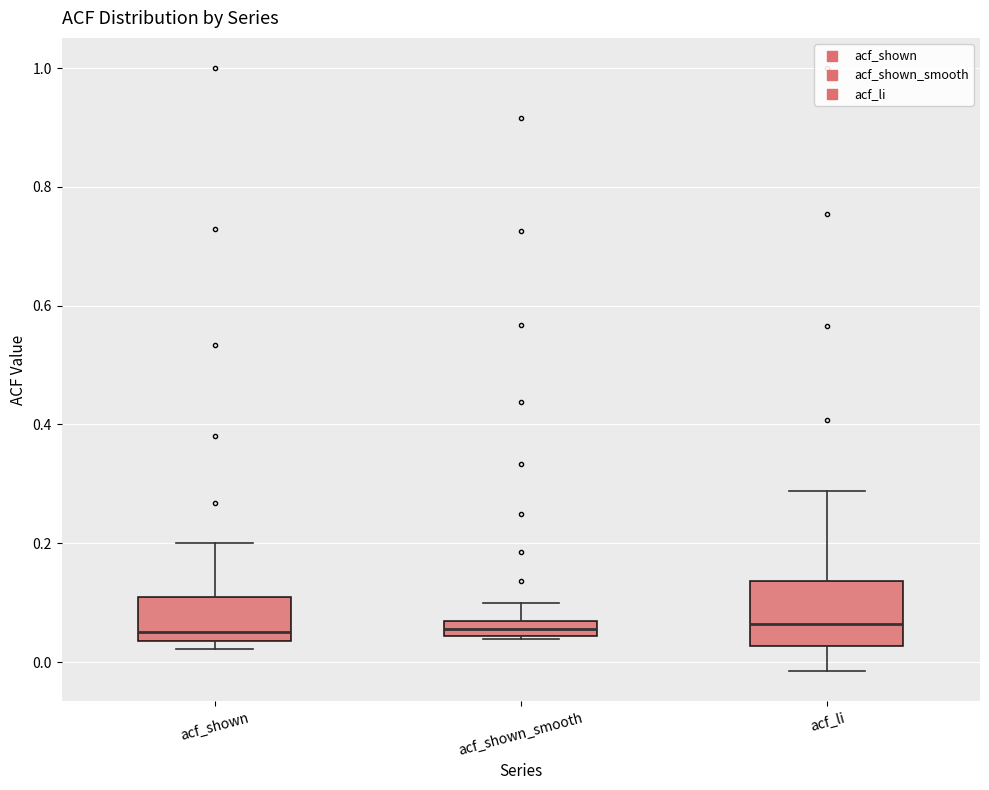

Where is the lower edge of the box for acf_shown on the y-axis? The values are not printed on the chart, so give them approximately, as read against the axis.

0.04